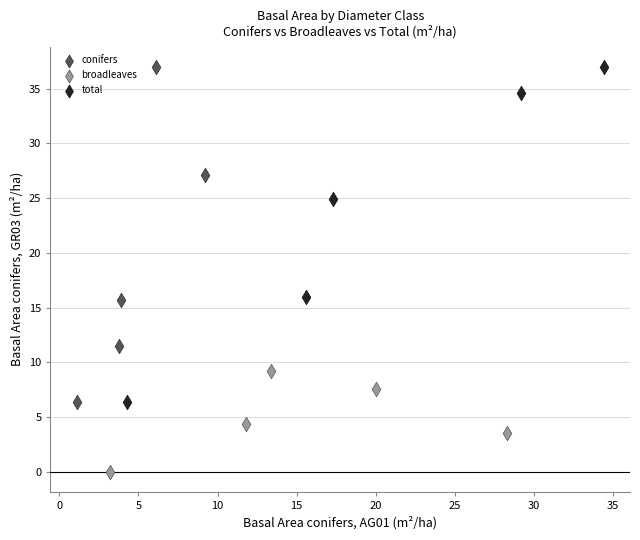

Which series reaches the minimum Y coordinate?

broadleaves